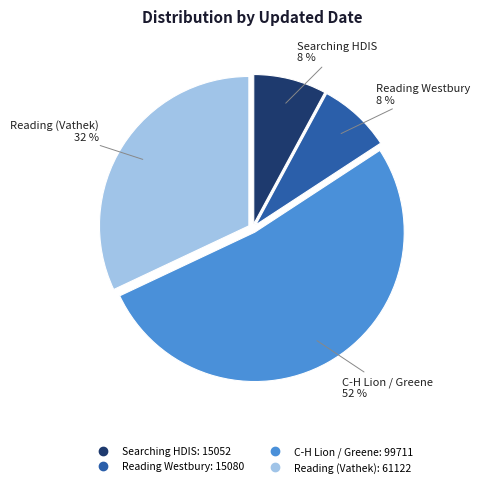

Does any single category account for the majority?

Yes